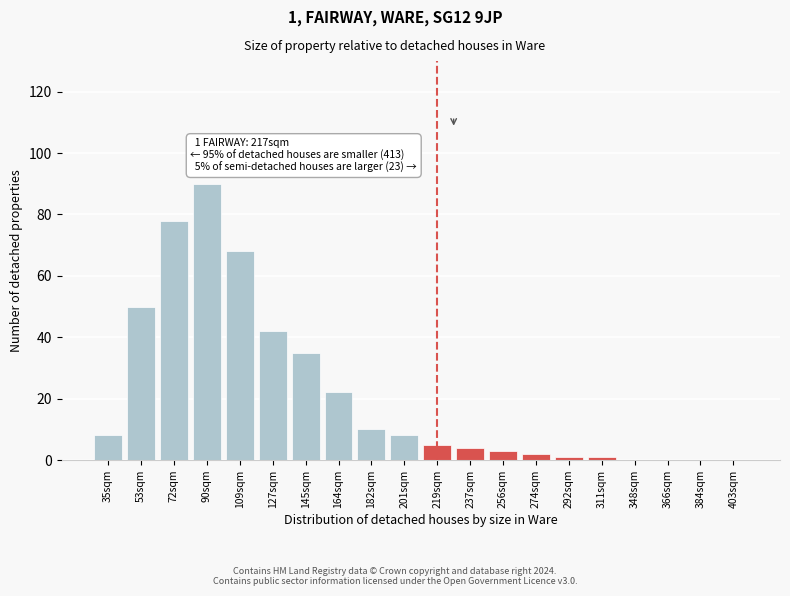

Reading right to left, list all the values displayed in this chart.

403sqm=0	384sqm=0	366sqm=0	348sqm=0	311sqm=1	292sqm=1	274sqm=2	256sqm=3	237sqm=4	219sqm=5	201sqm=8	182sqm=10	164sqm=22	145sqm=35	127sqm=42	109sqm=68	90sqm=90	72sqm=78	53sqm=50	35sqm=8